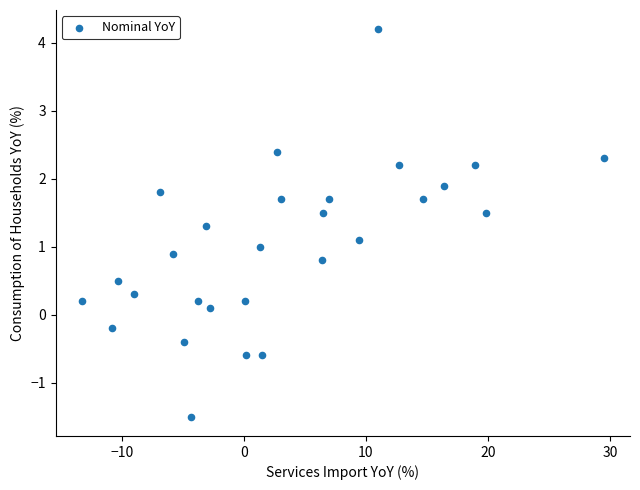

What is the range of Y values (max minus min)?

5.7